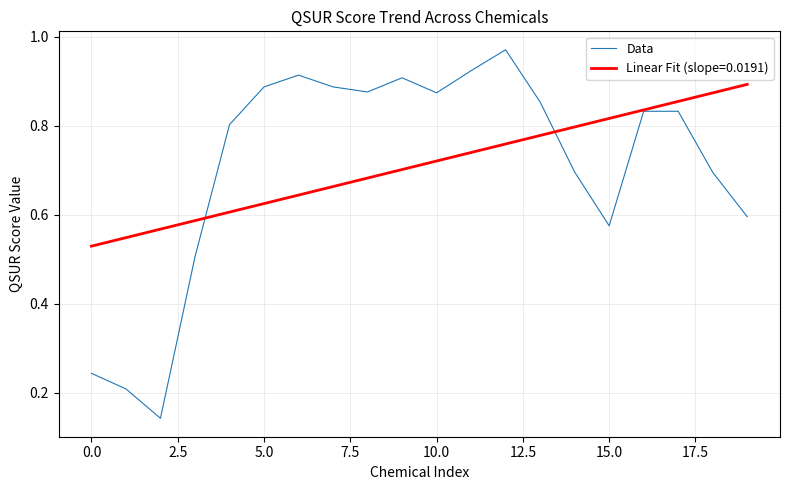

Rank the series by their maximum value, from highest to lowest.

Data, Linear Fit (slope=0.0191)